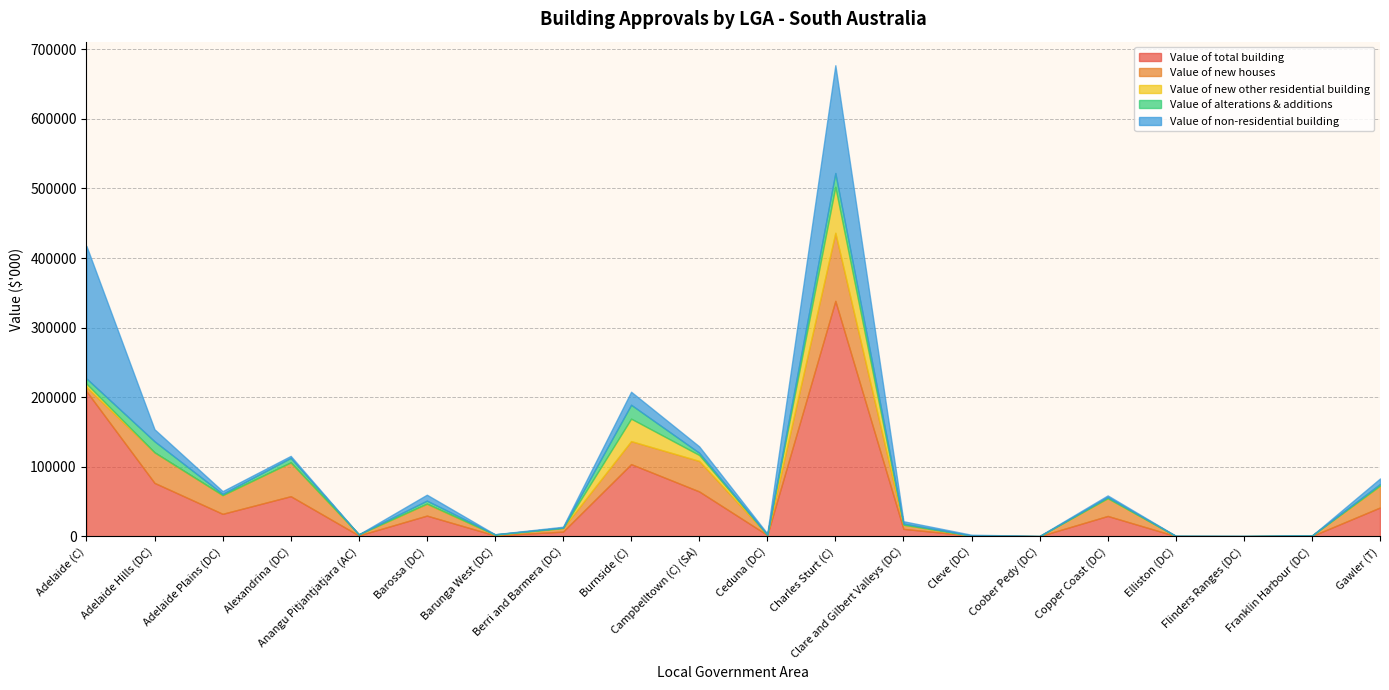

Which series changed the most between Alexandrina (DC) and Burnside (C)?

Value of total building